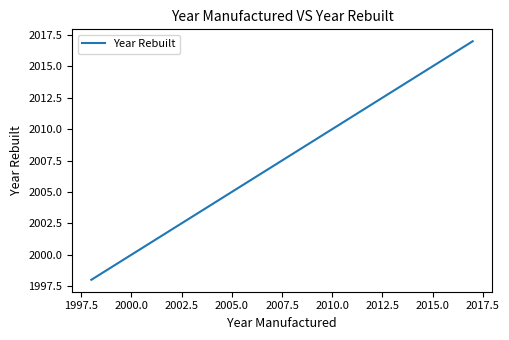

What is the maximum value shown in the chart?

2017